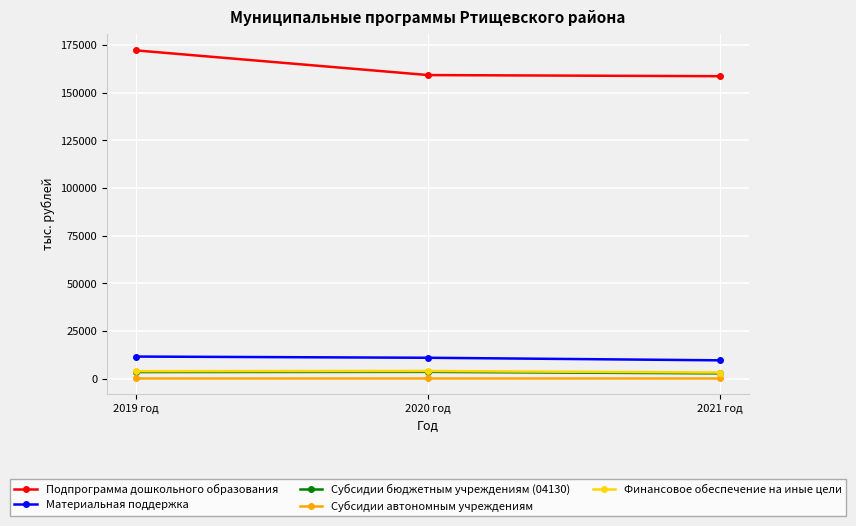

Which series has the largest total across all categories?

Подпрограмма дошкольного образования